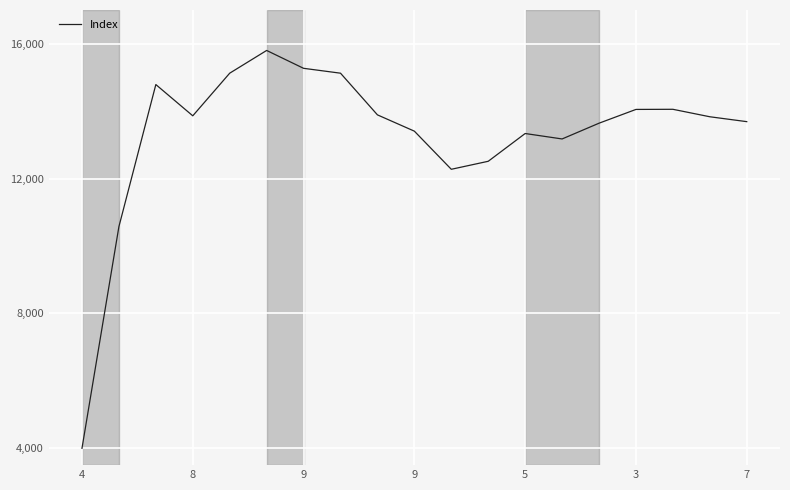

What is the maximum value shown in the chart?

15800.0